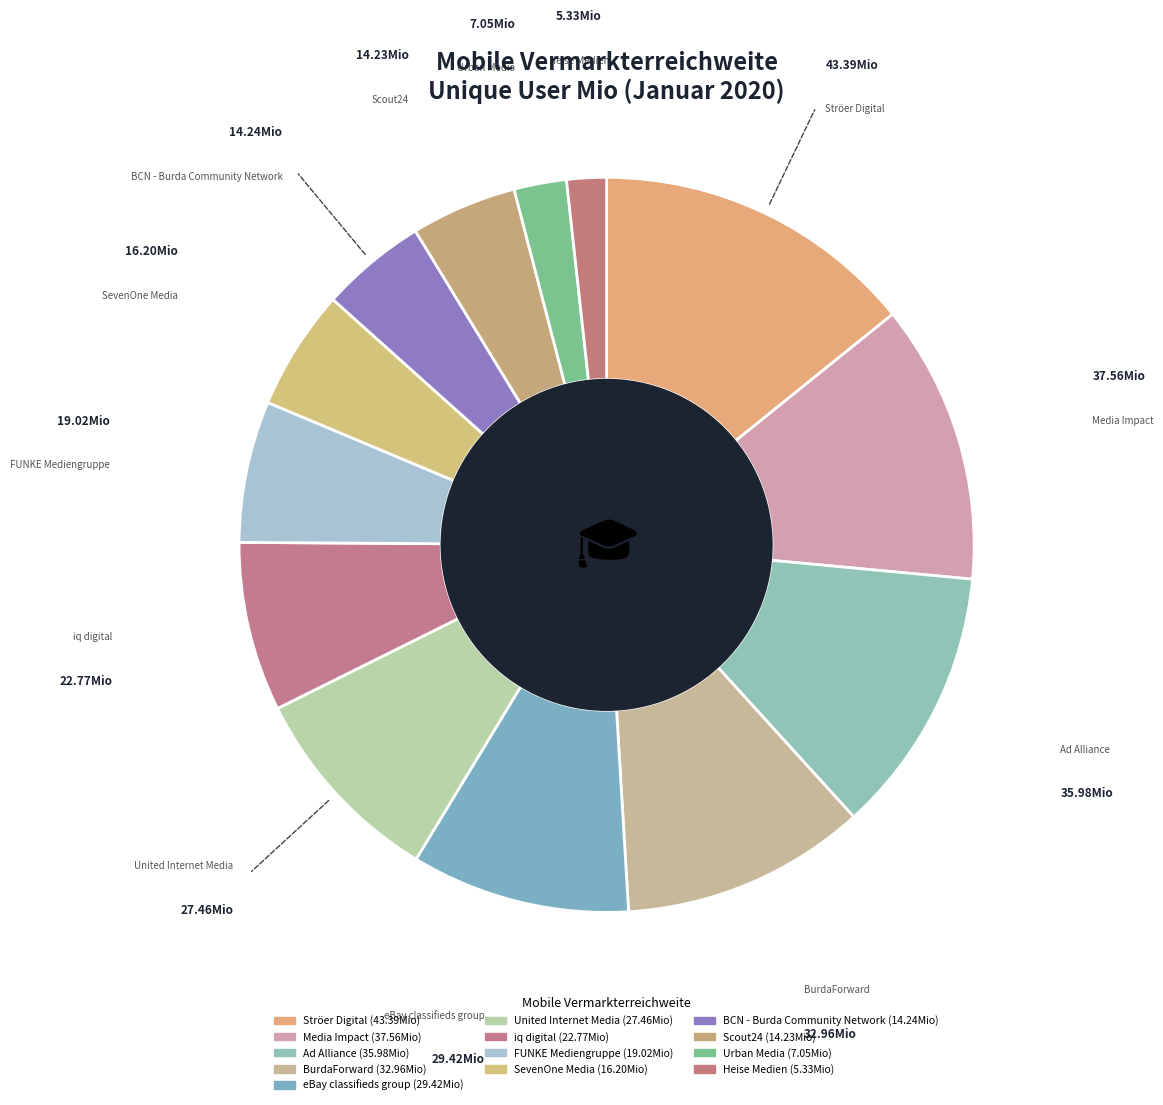

What is the smallest slice in the pie chart?

Heise Medien